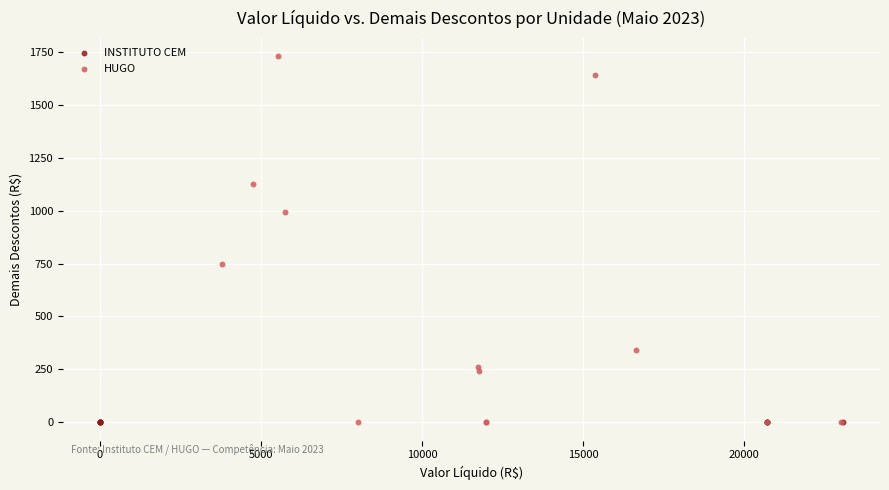

Which series reaches the maximum Y coordinate?

HUGO